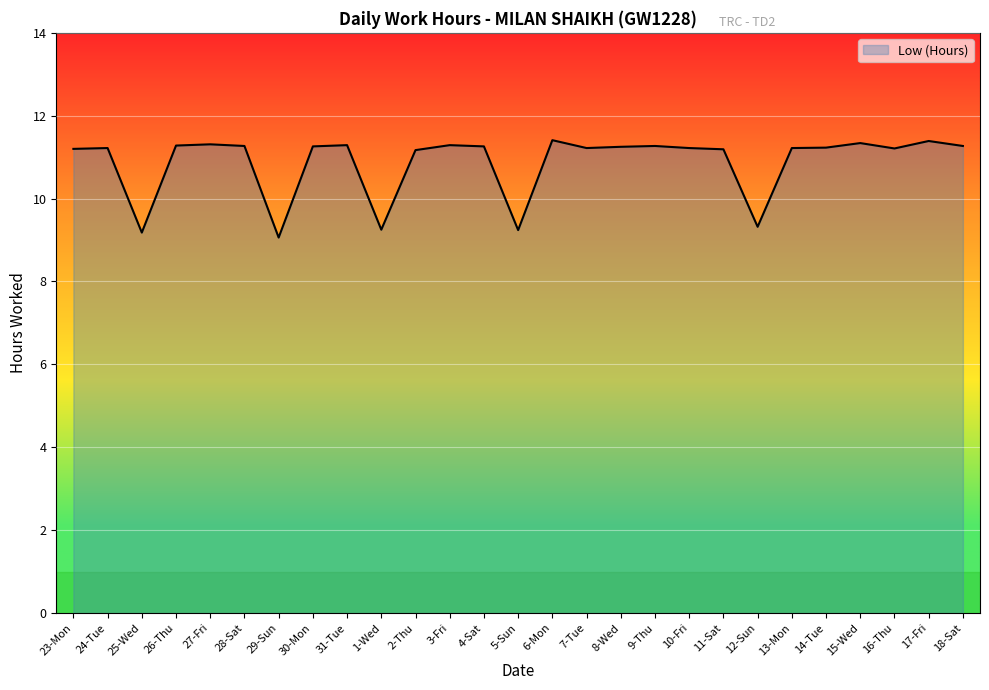

What is the maximum value shown in the chart?

11.4